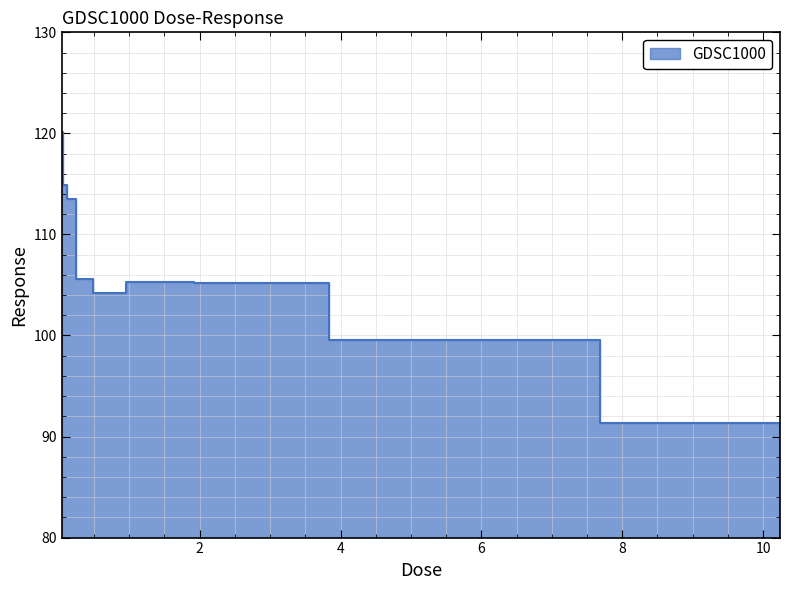

What is the maximum value shown in the chart?

120.1